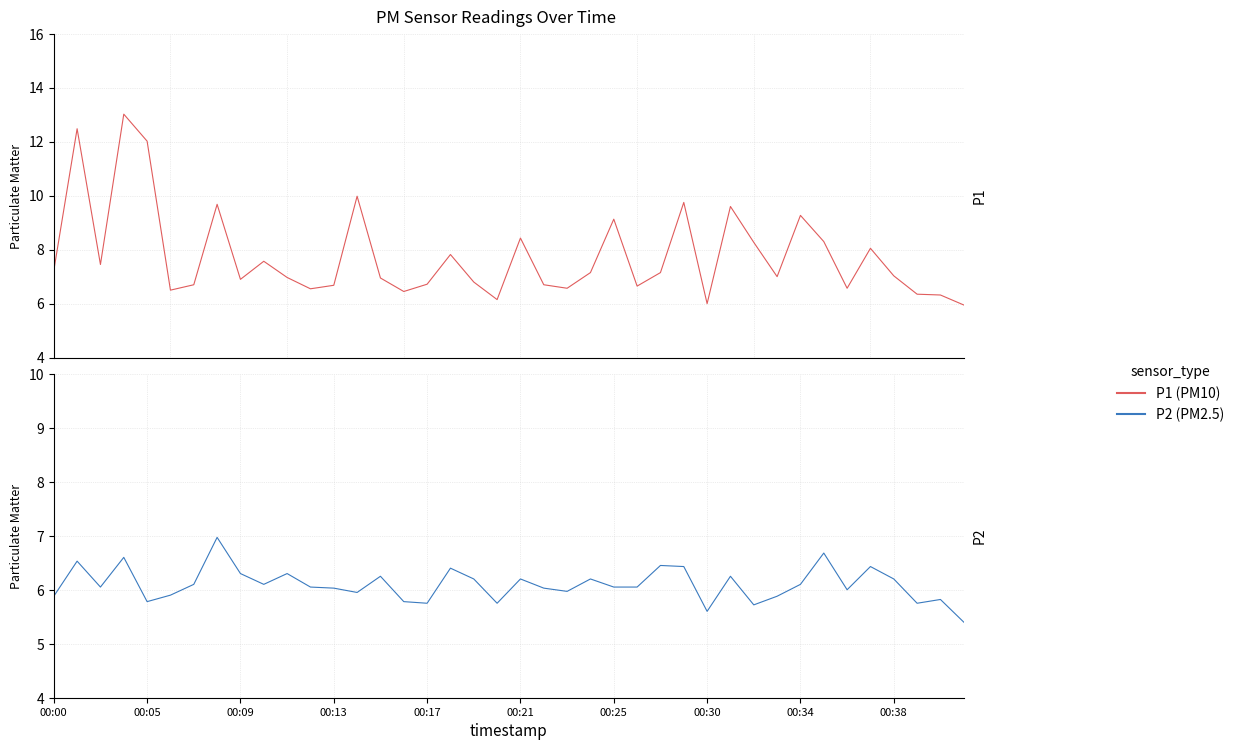

True or false: P2 has more than 2 interior local peaks.

True